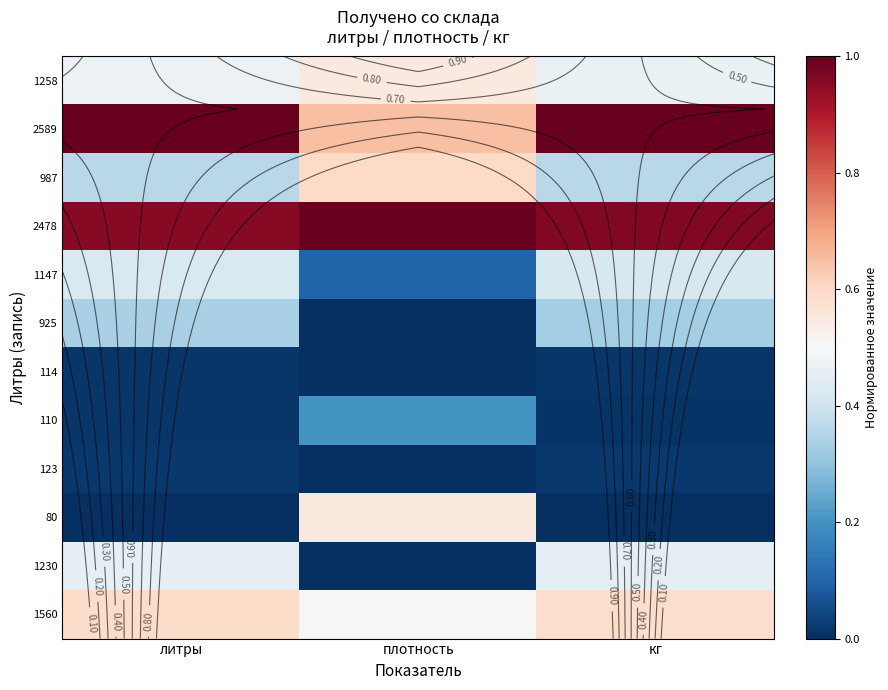

Which label corresponds to the smallest value in the chart?

плотность